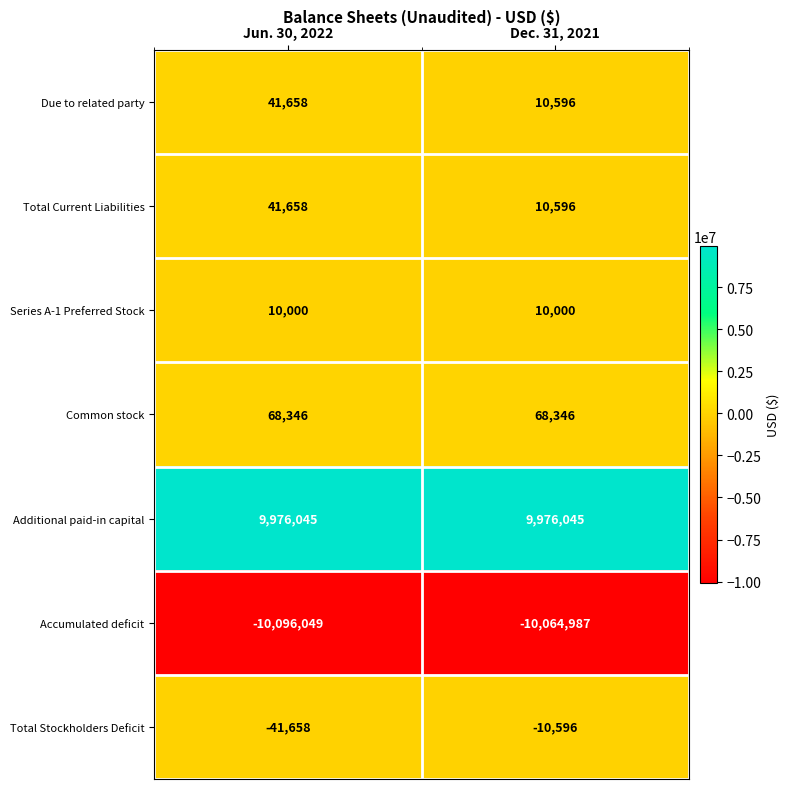

Which category has the lowest value across all series?

Jun. 30, 2022